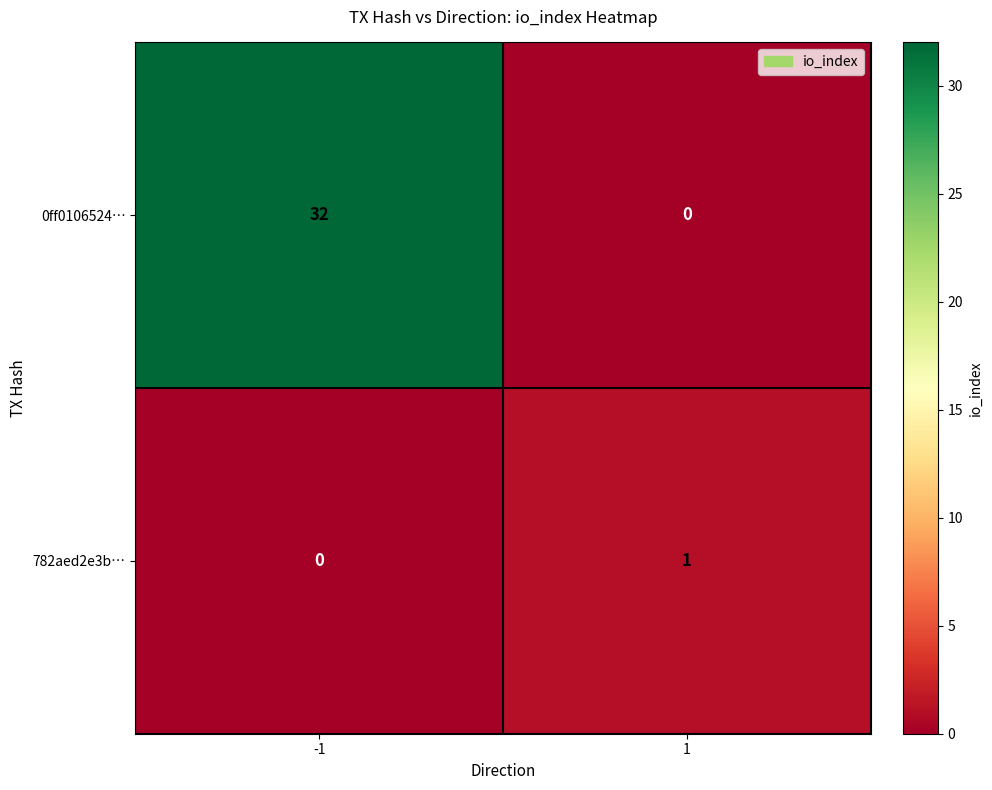

Which category has the highest value across all series?

-1